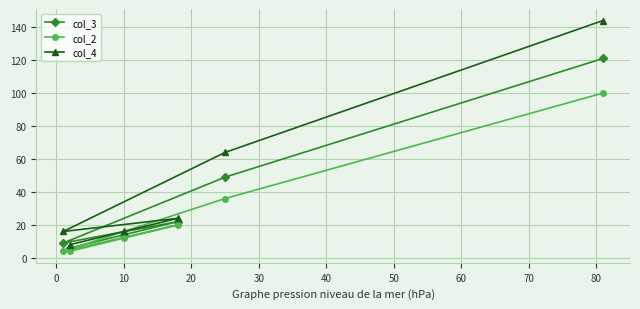

Which series has the largest total across all categories?

col_4